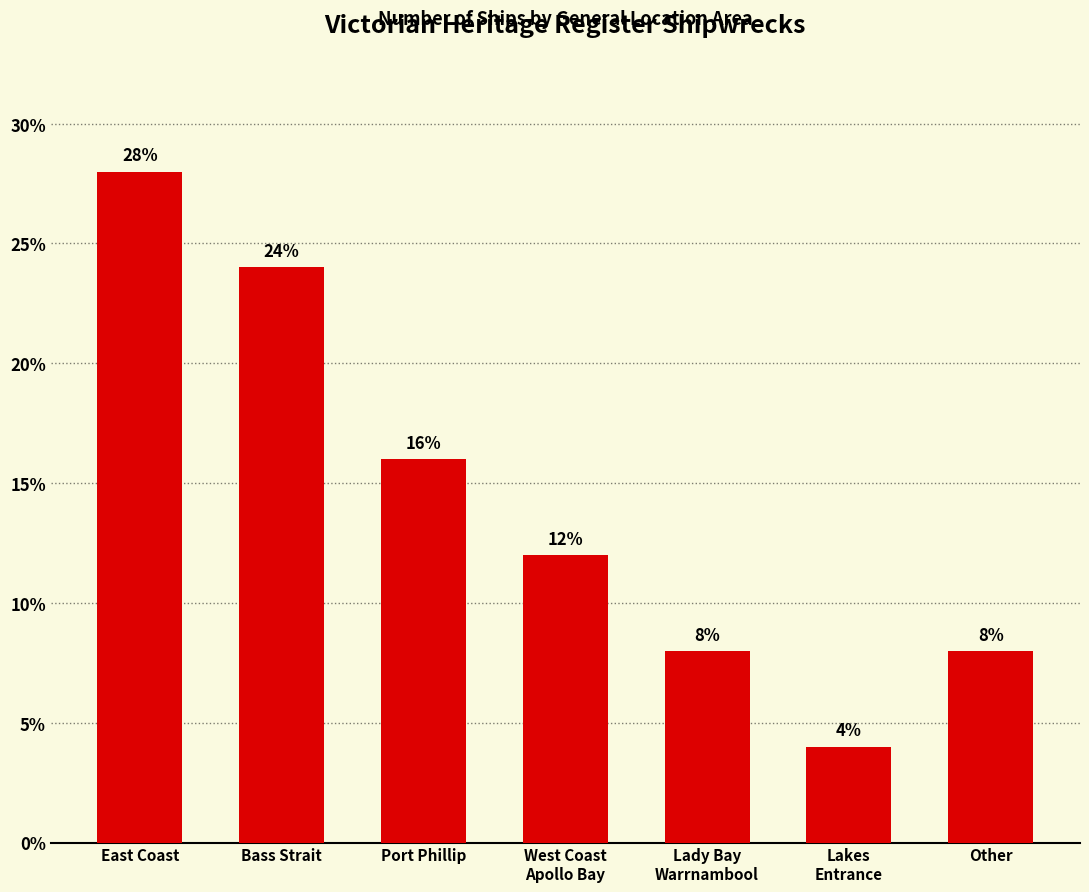

The chart shows a value of 9.6 at East Coast. True or false?

False